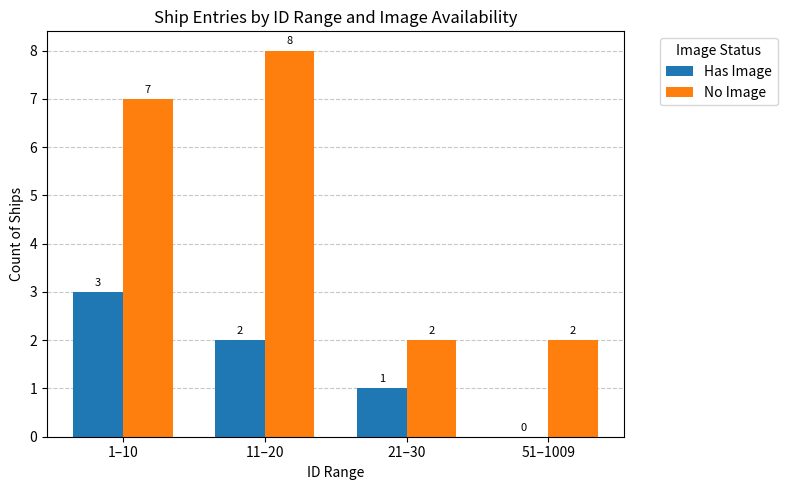

What is the sum of the No Image values at 1–10 and 51–1009?

9